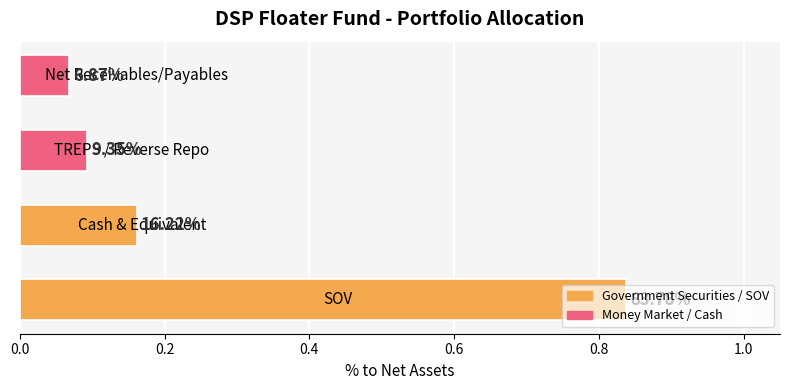

How many bars are there in total?

4